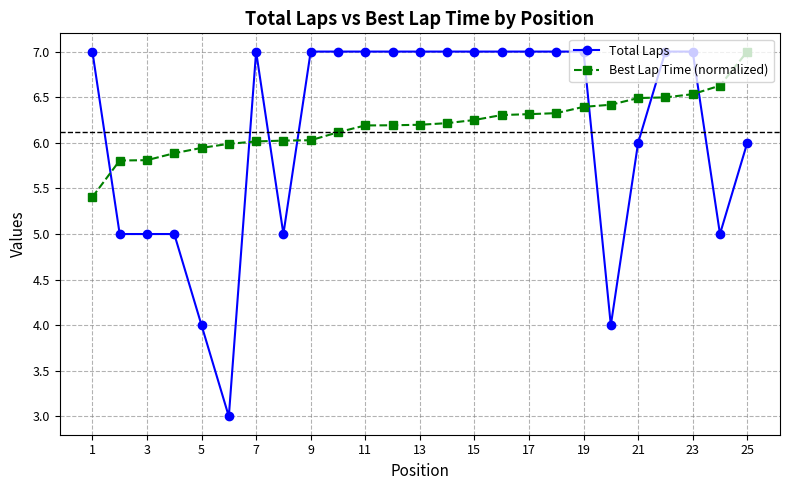

What is the minimum value shown in the chart?

3.0